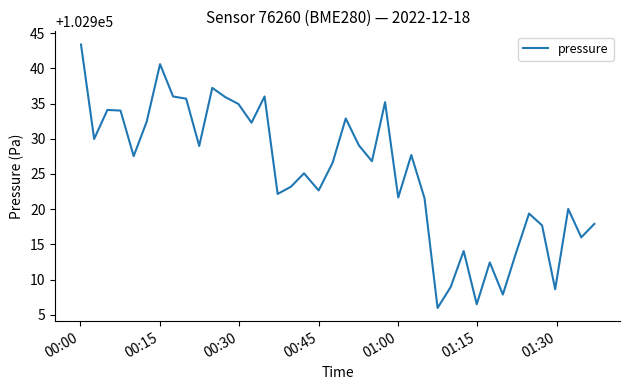

What is the minimum value shown in the chart?

102906.0